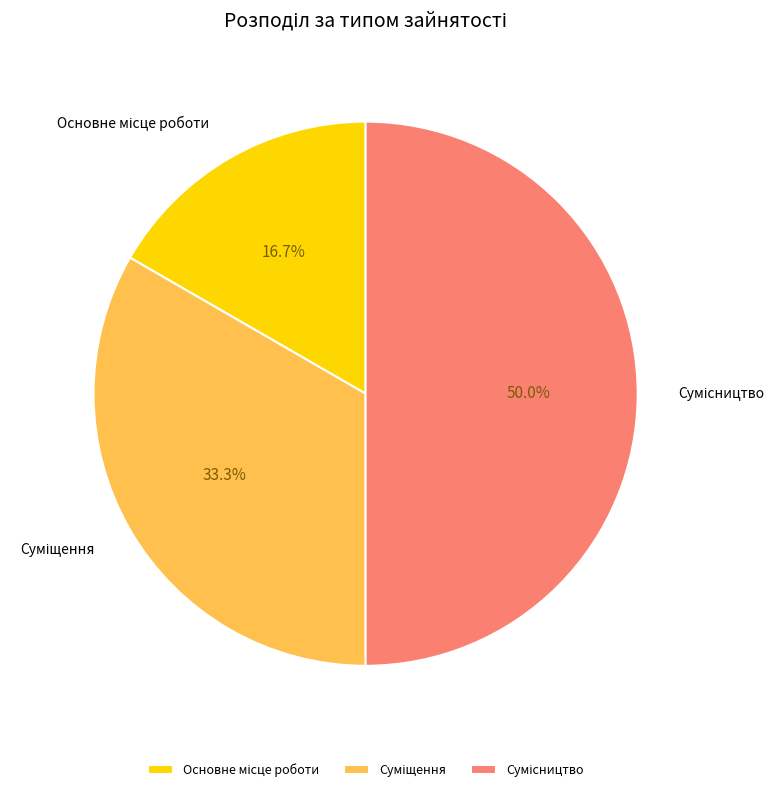

Which slice is the smallest?

Основне місце роботи